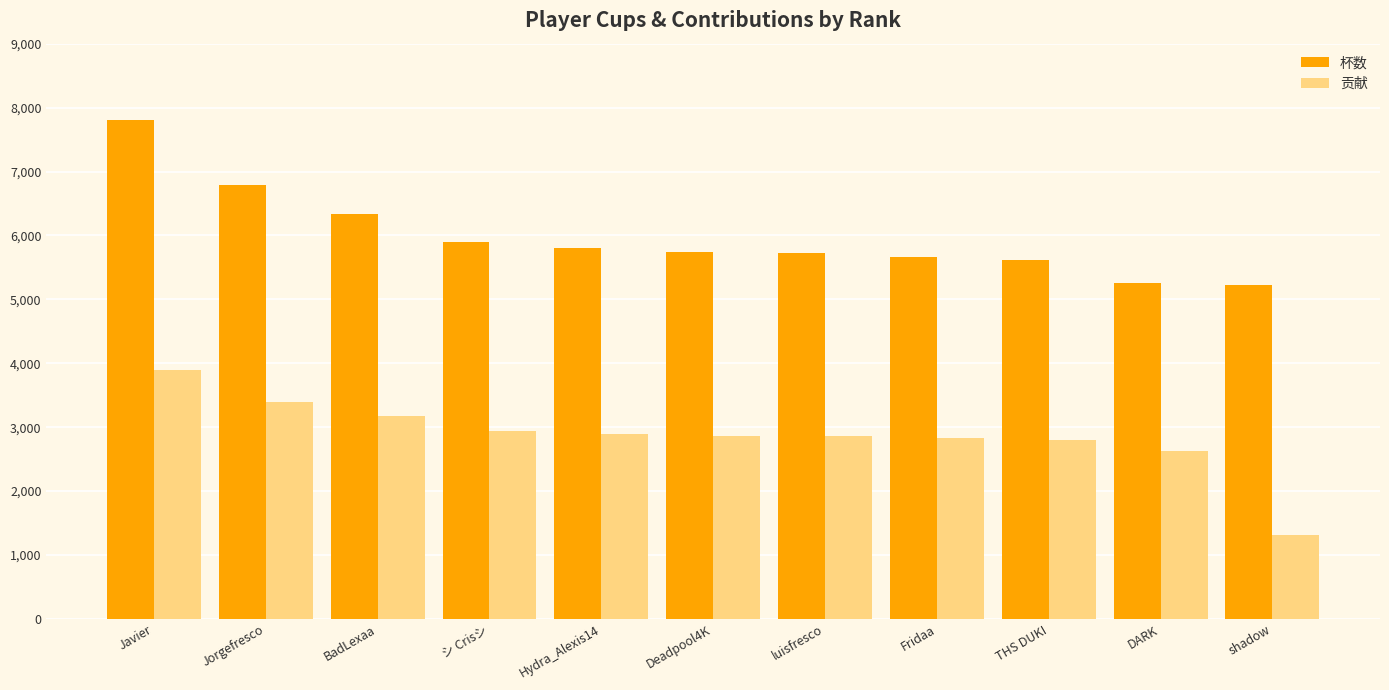

How many groups of bars are there?

11